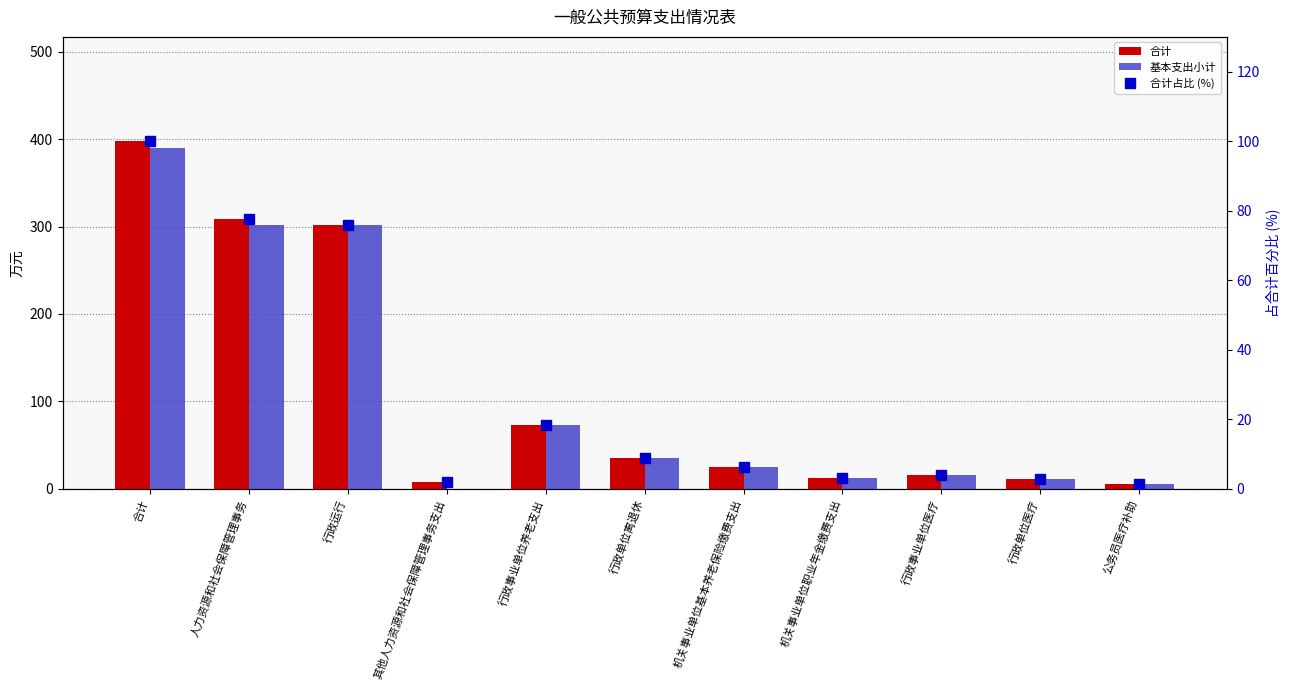

At how many categories does at least one series exceed 198?

3